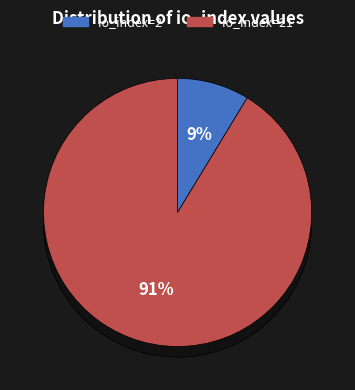

What is the majority slice?

io_index=21